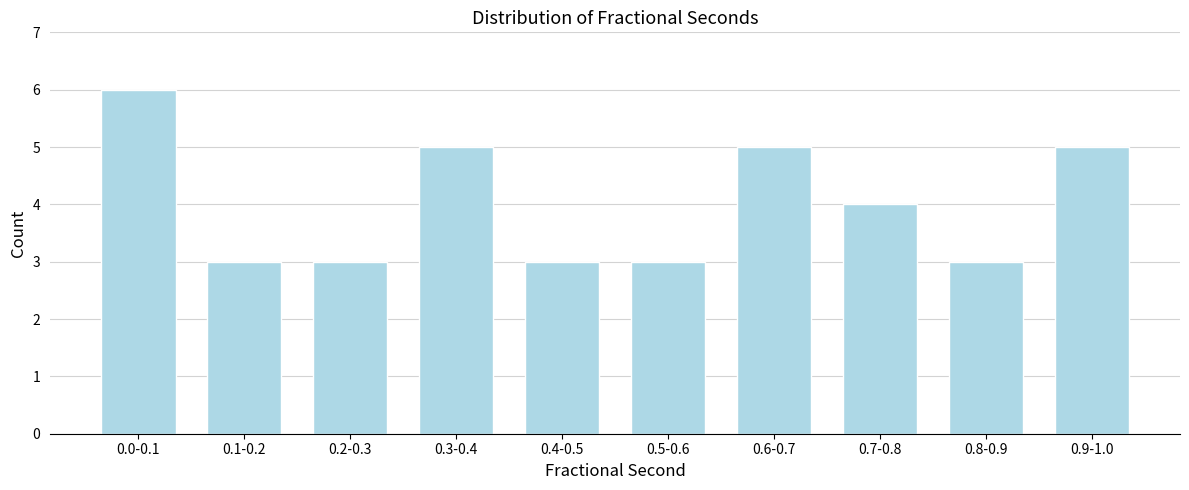

Reading left to right, what are all the values shown in this chart?

6	3	3	5	3	3	5	4	3	5